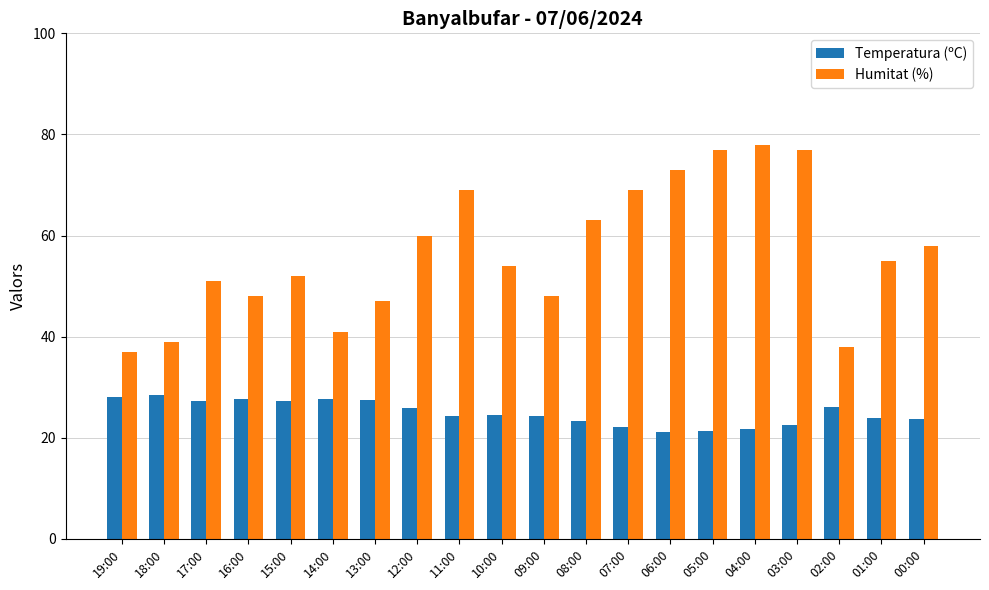

Is the value of Humitat (%) at 02:00 greater than the value of Temperatura (ºC) at 08:00?

Yes